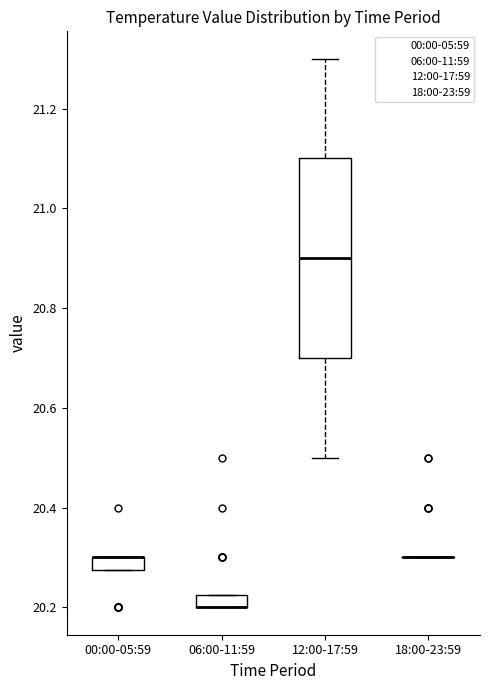

Where is the upper edge of the box for 06:00-11:59 on the y-axis? The values are not printed on the chart, so give them approximately, as read against the axis.

20.22